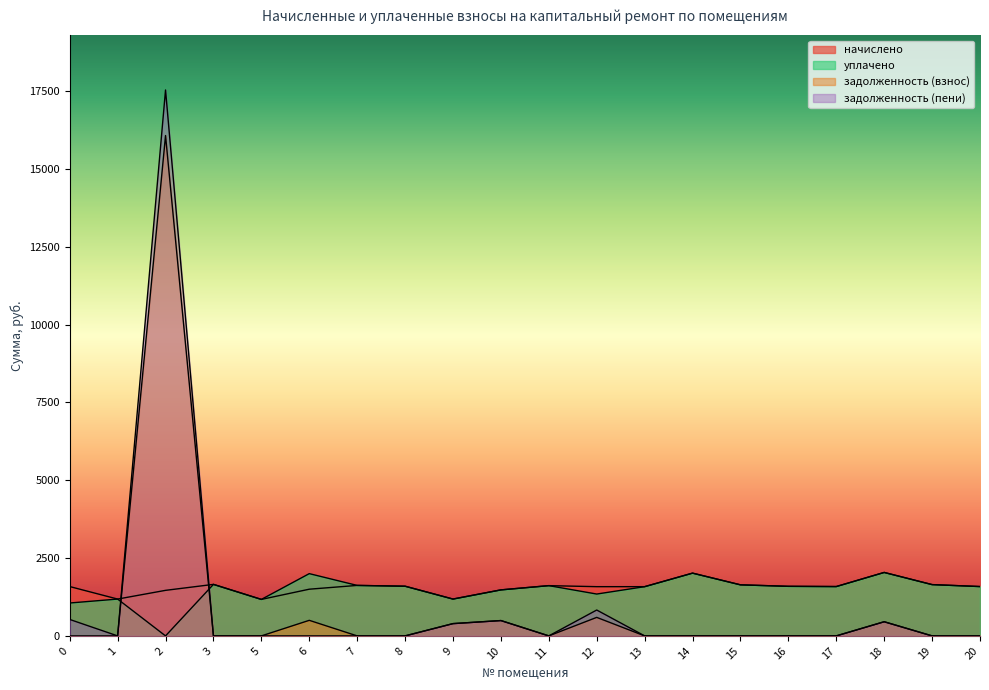

Between which two adjacent categories do начислено and задолженность (взнос) first intersect?

1 and 2